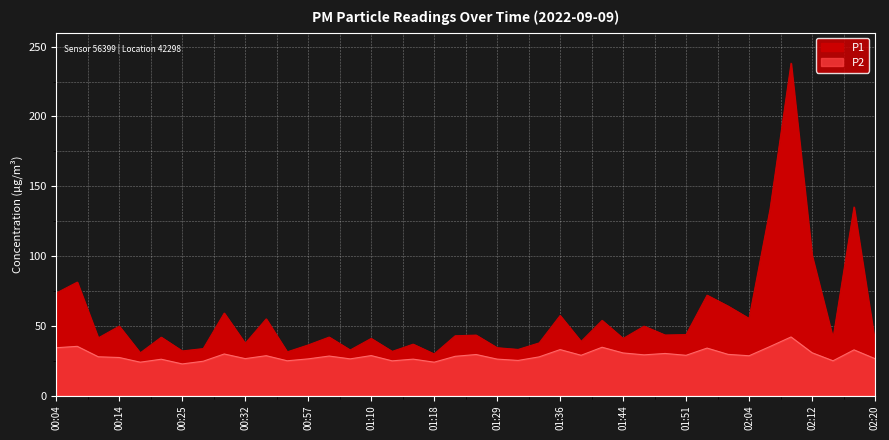

Is it true that P1 equals 17.8 at 01:34?

False